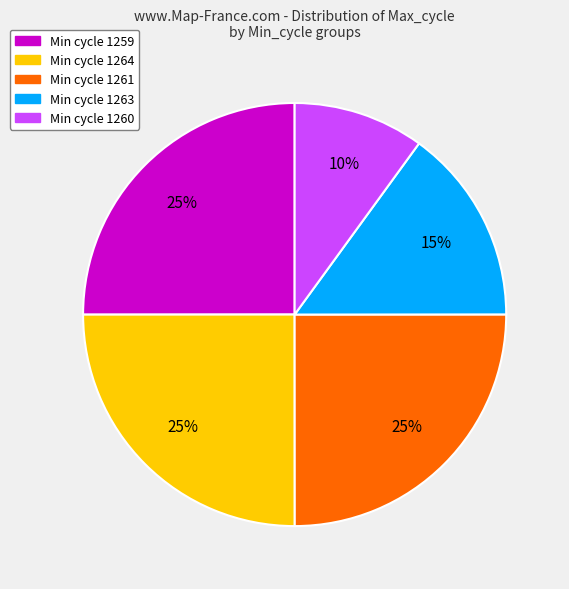

Is there a majority slice in this chart?

No